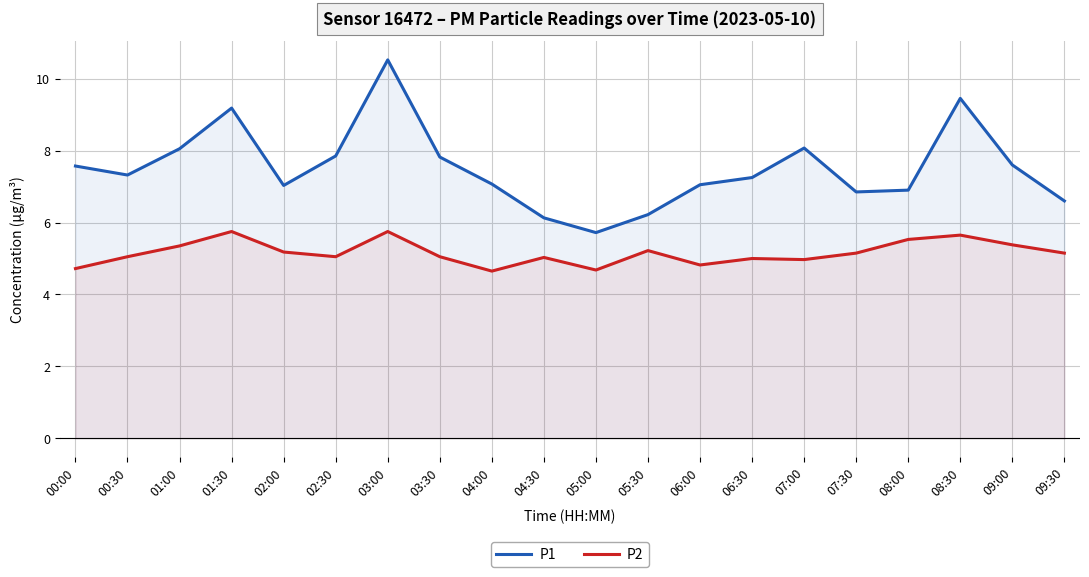

True or false: P2 and P1 cross at least once.

False